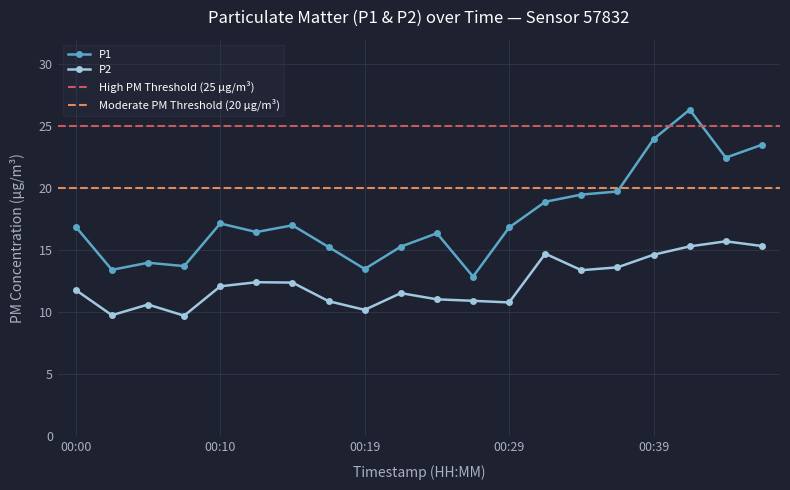

Rank the categories by P1 value from lowest to highest.

00:27, 00:02, 00:19, 00:07, 00:05, 00:17, 00:22, 00:24, 00:12, 00:29, 00:00, 00:15, 00:10, 00:32, 00:34, 00:36, 00:44, 00:46, 00:39, 00:41